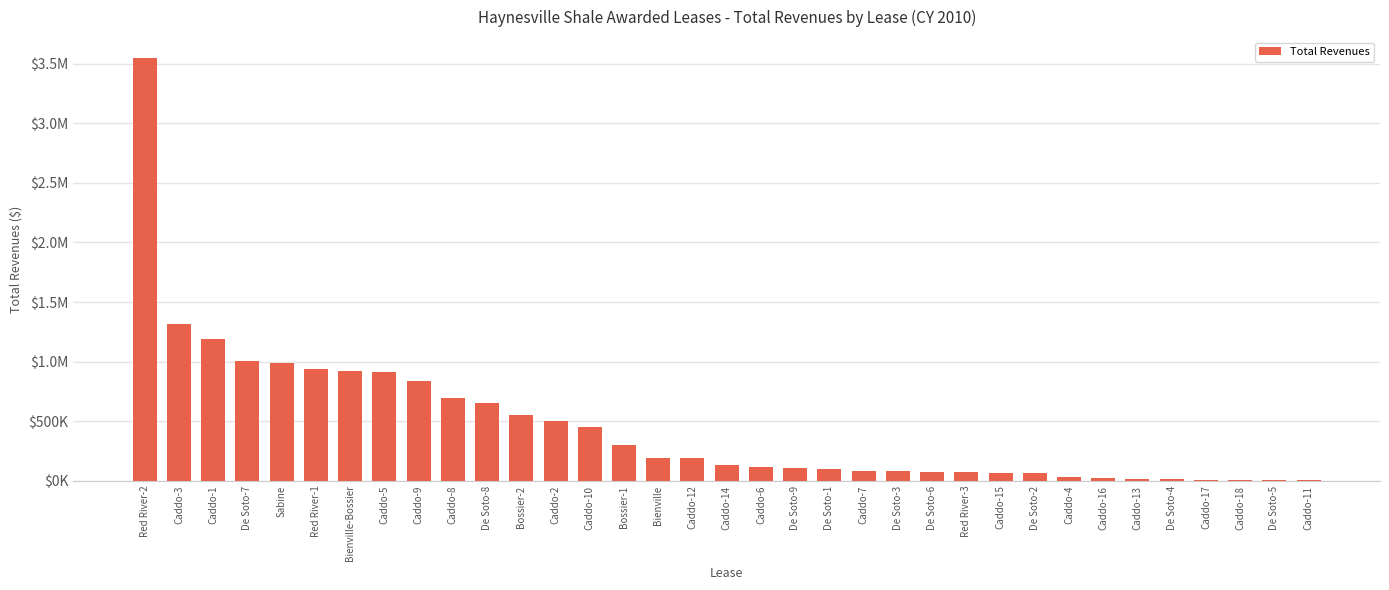

What is the ratio of the value at Caddo-16 to the value at Bossier-1?

0.1